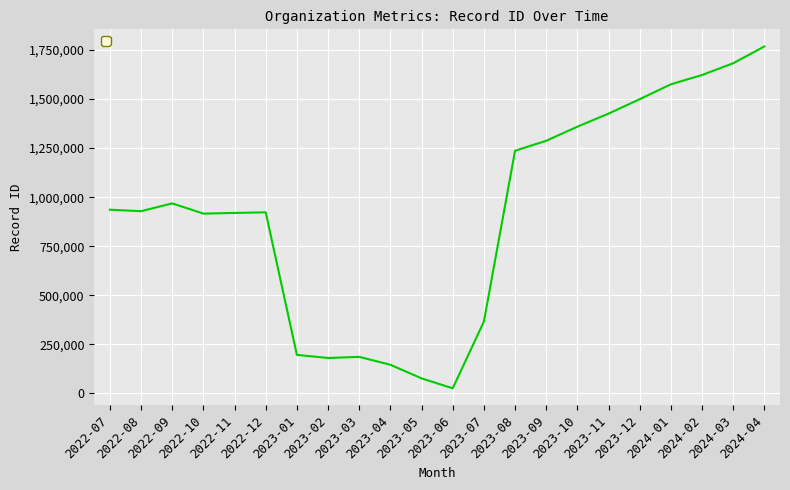

What is the difference between the maximum and minimum values?

1741917